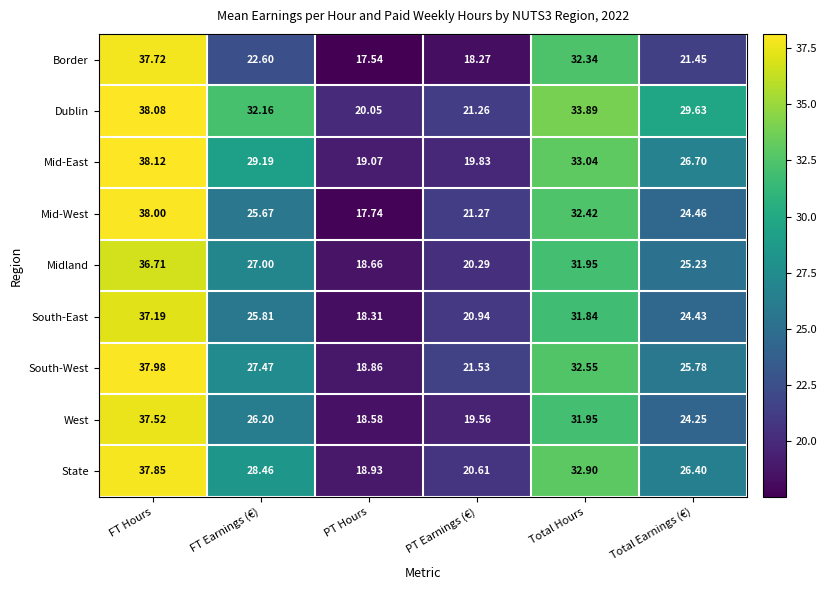

At which category is the sum across all series the highest?

FT Hours